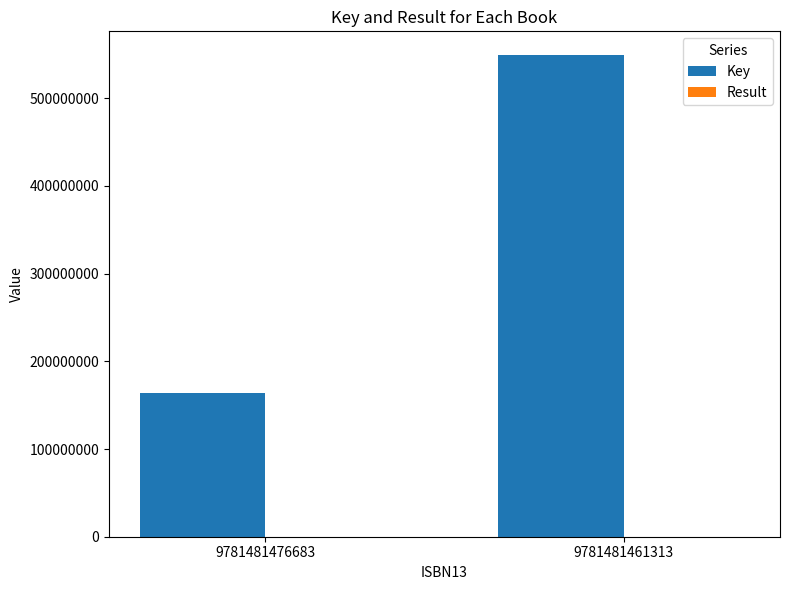

Which series has the largest total across all categories?

Key